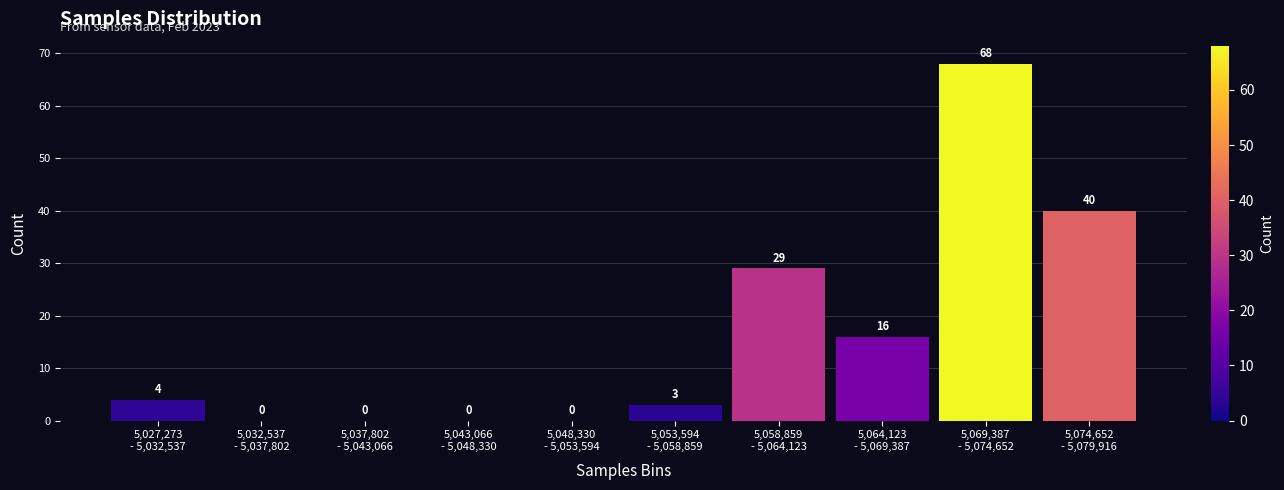

What is the greatest value displayed?

68